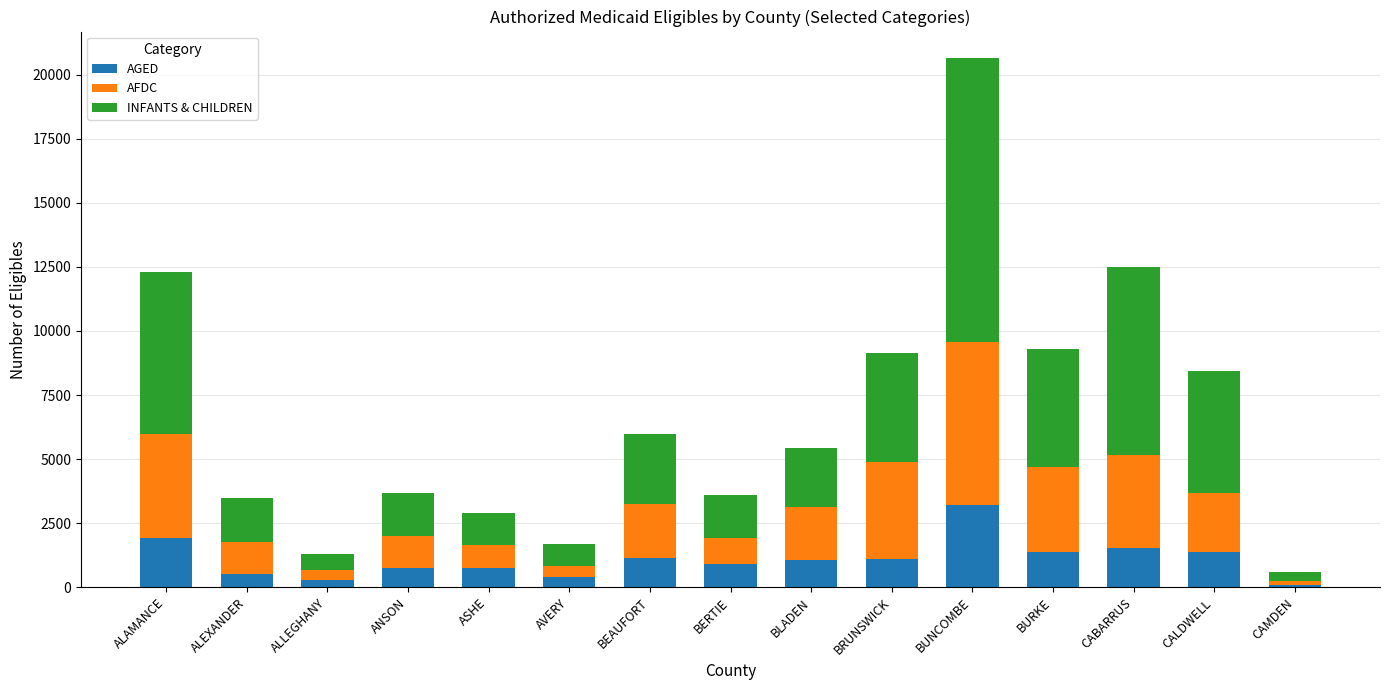

Which category has the highest value in the AGED series?

BUNCOMBE